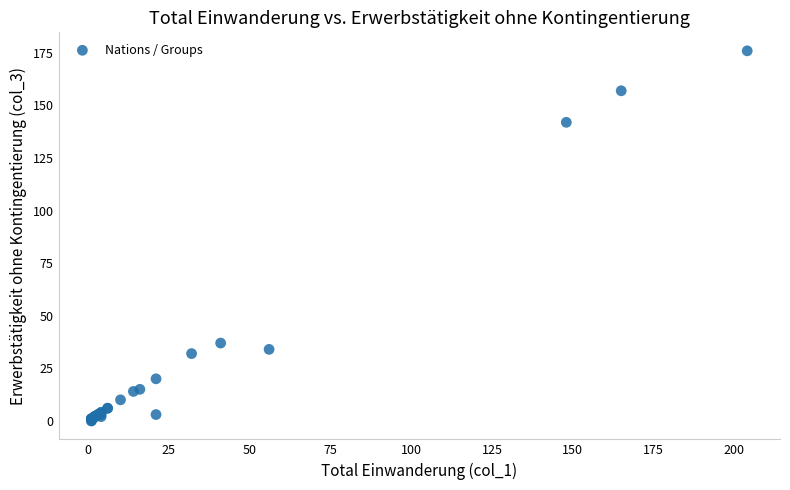

What Y value in the scatter plot is closest to 88?

37